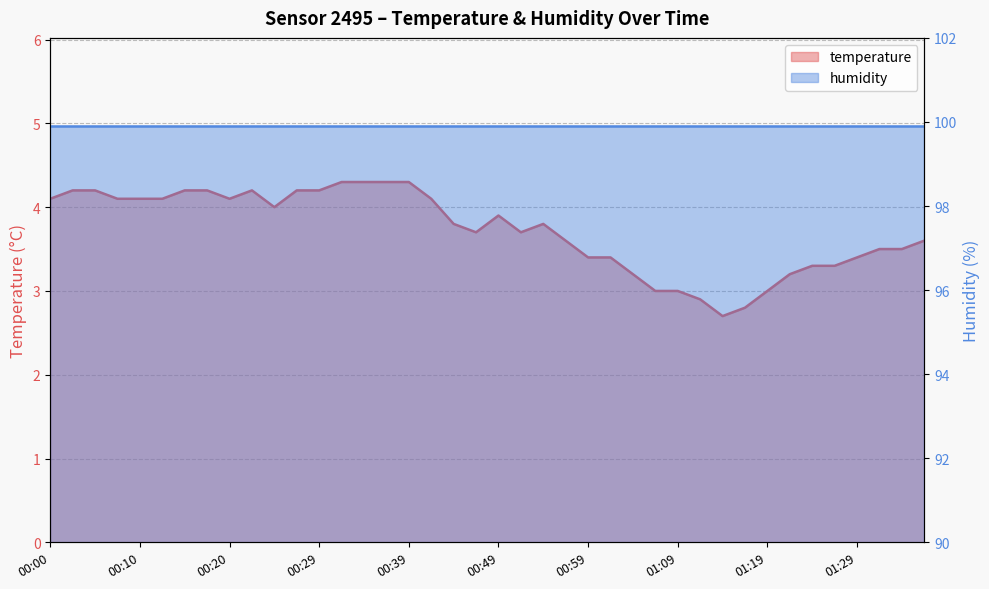

Reading right to left, extract all data points from this chart.

01:36=3.6	01:33=3.5	01:31=3.5	01:29=3.4	01:26=3.3	01:24=3.3	01:21=3.2	01:19=3.0	01:16=2.8	01:14=2.7	01:11=2.9	01:09=3.0	01:06=3.0	01:04=3.2	01:02=3.4	00:59=3.4	00:57=3.6	00:54=3.8	00:52=3.7	00:49=3.9	00:47=3.7	00:44=3.8	00:42=4.1	00:39=4.3	00:37=4.3	00:34=4.3	00:32=4.3	00:29=4.2	00:27=4.2	00:25=4.0	00:22=4.2	00:20=4.1	00:17=4.2	00:15=4.2	00:12=4.1	00:10=4.1	00:07=4.1	00:05=4.2	00:02=4.2	00:00=4.1